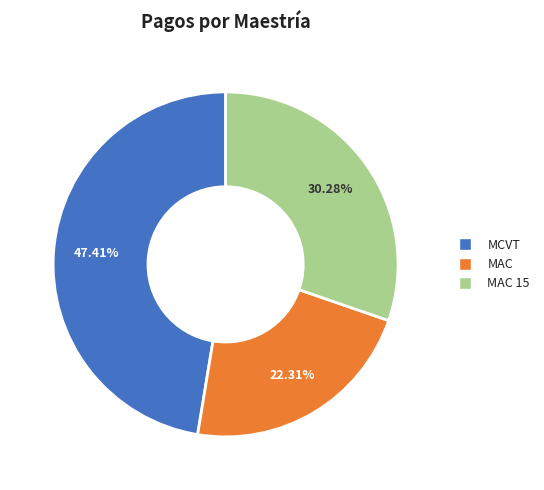

The MAC 15 slice represents 30% of the pie. True or false?

True